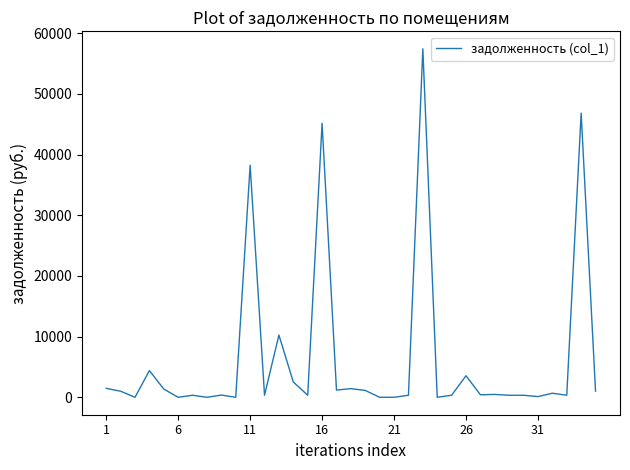

What is the difference between the maximum and minimum values?

57430.3